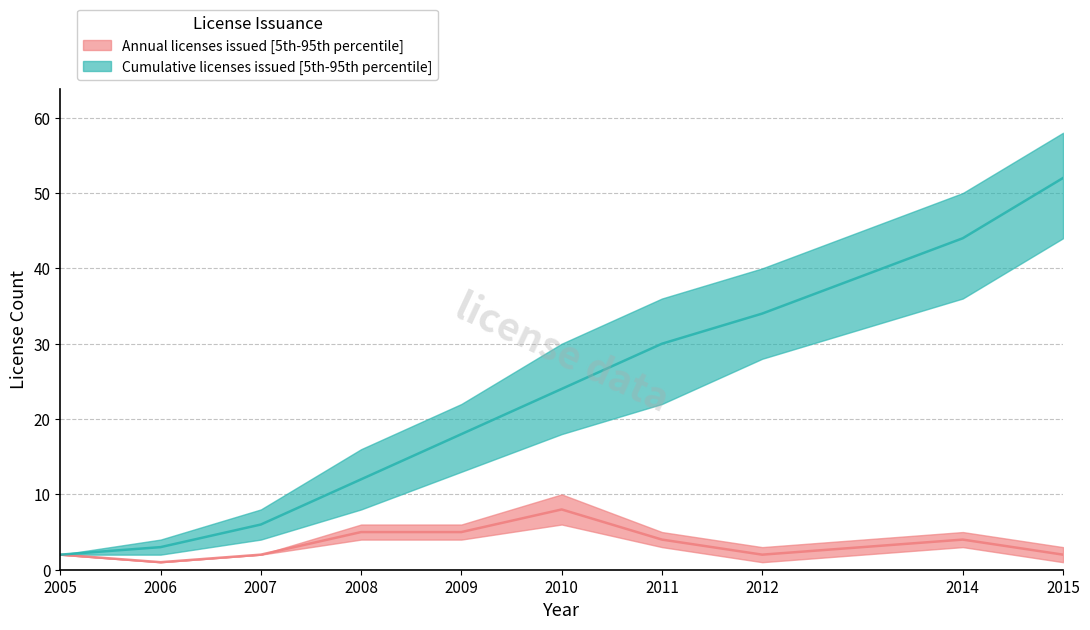

True or false: Annual licenses issued (median) and Cumulative licenses issued (median) intersect in this chart.

False